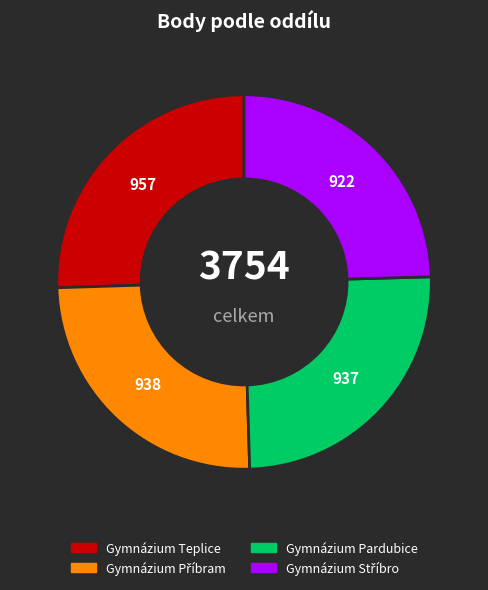

Is there any slice that represents more than half of the pie?

No